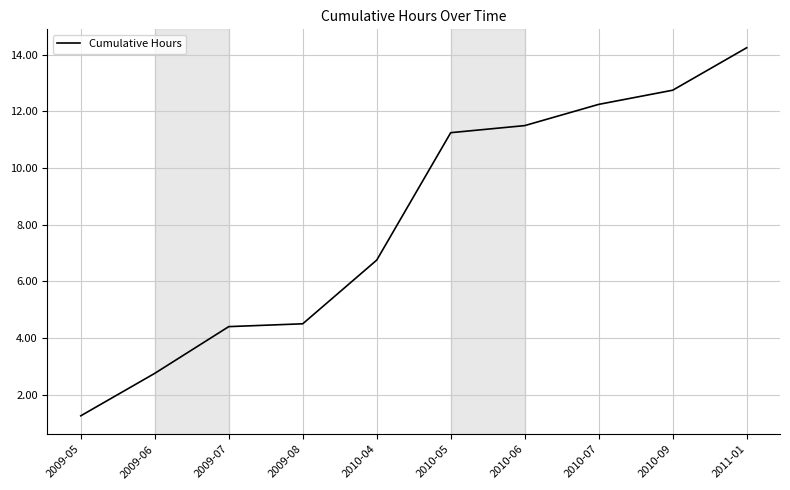

Does the chart have visible grid lines?

Yes